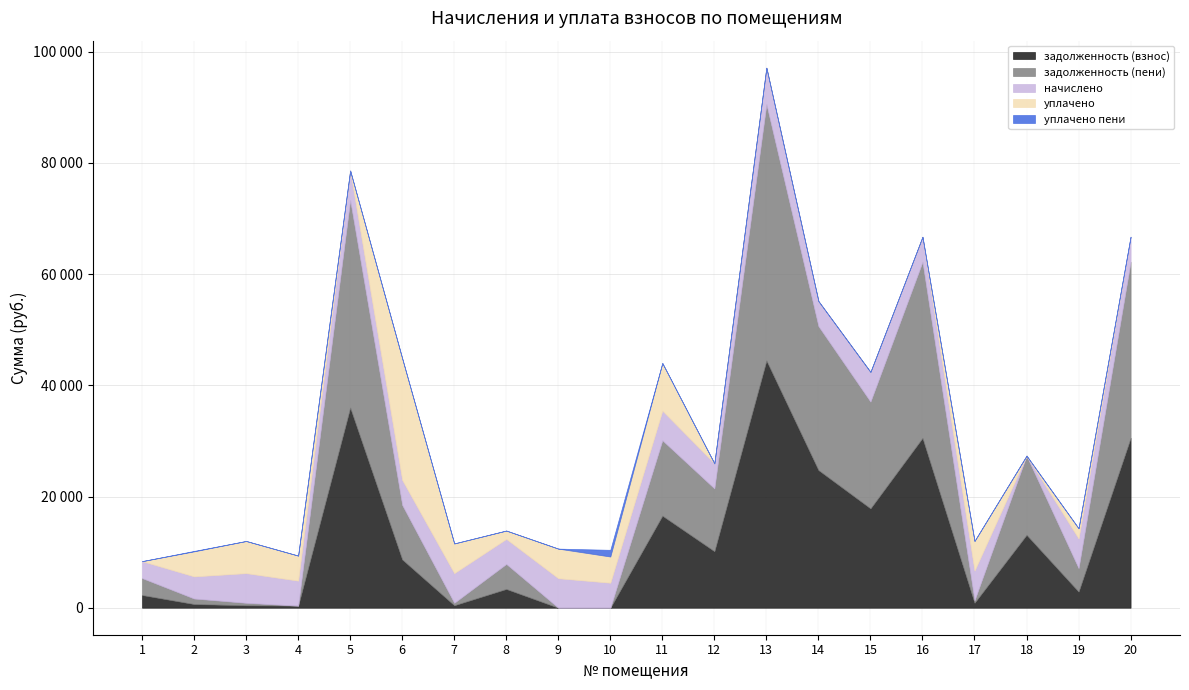

At which category does начислено reach its first local peak?

3